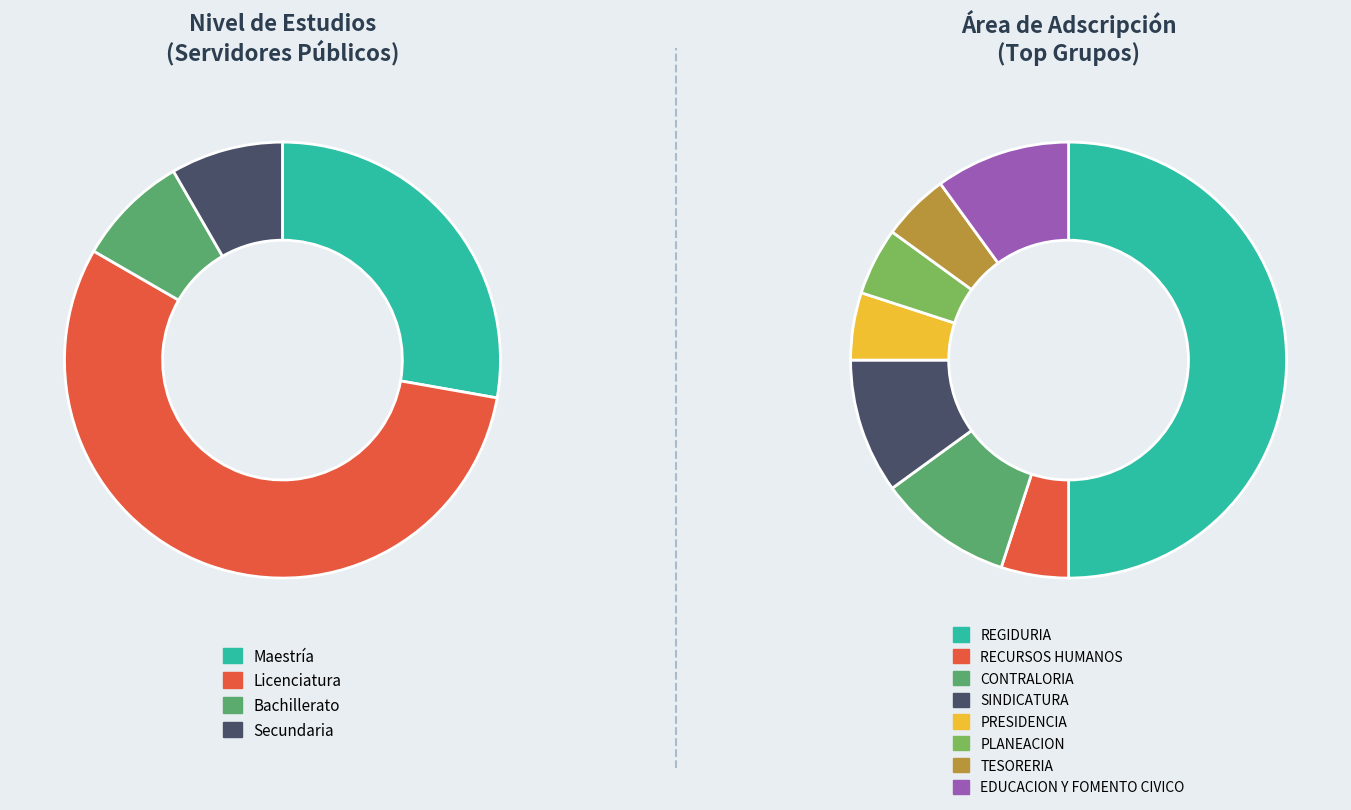

What is the ratio of the value at Secundaria to the value at Bachillerato?

1.0